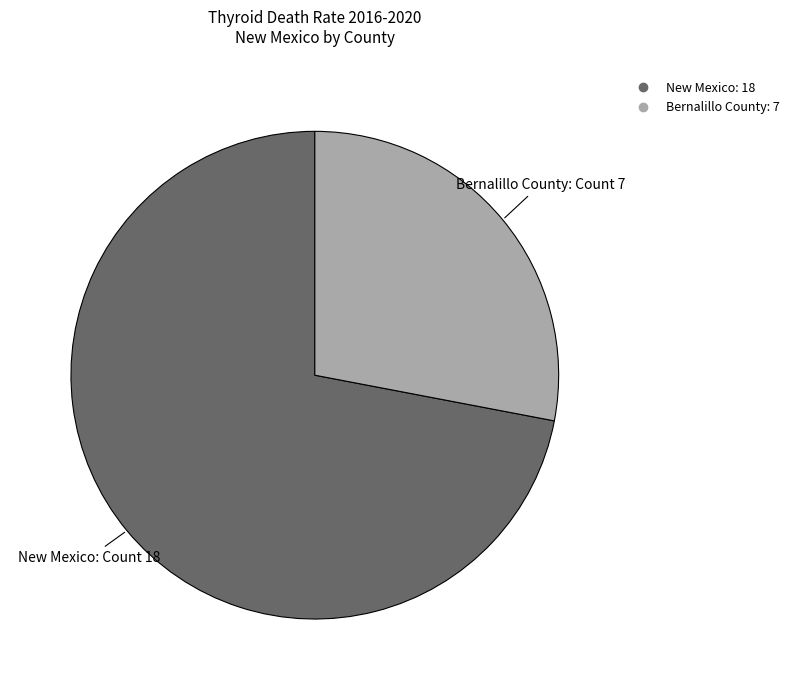

What is the ratio of the value at New Mexico to the value at Bernalillo County?

2.6